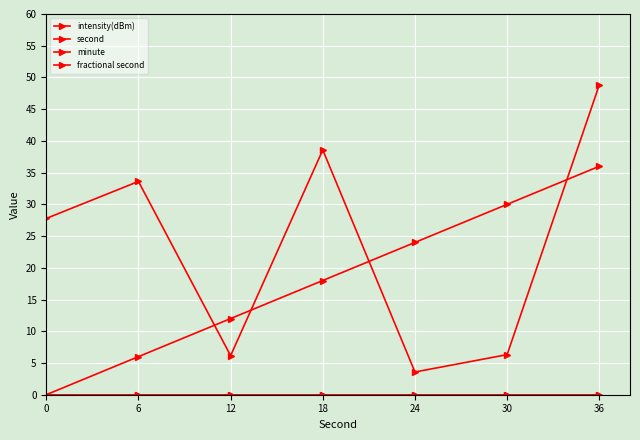

At how many categories does at least one series exceed 12?

6